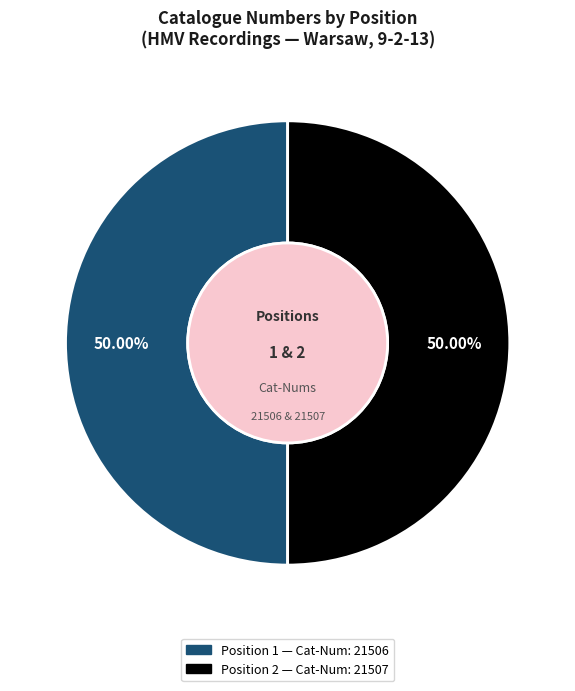

Count the number of slices in the pie.

2